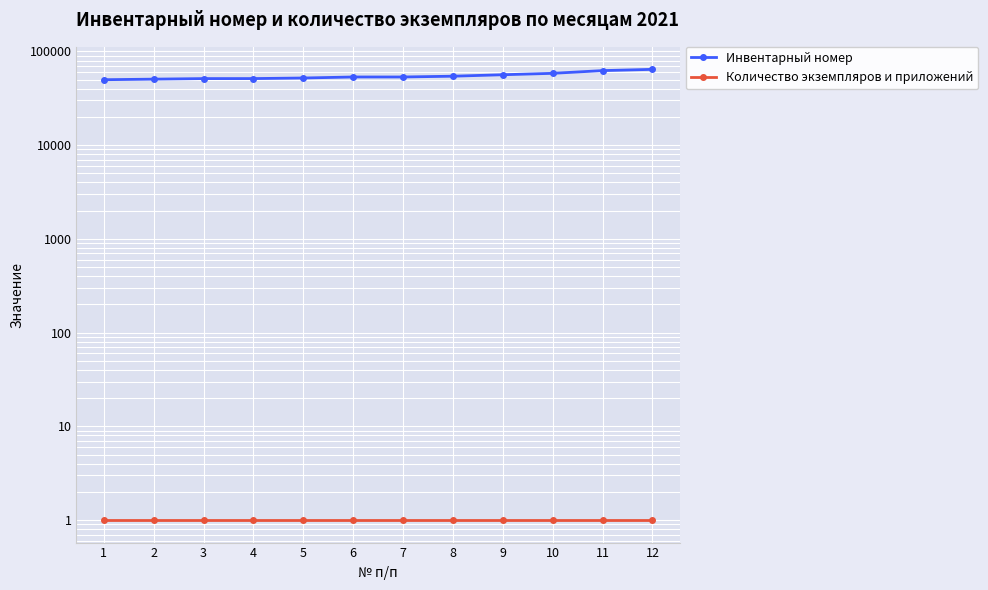

What is the greatest value displayed?

64423